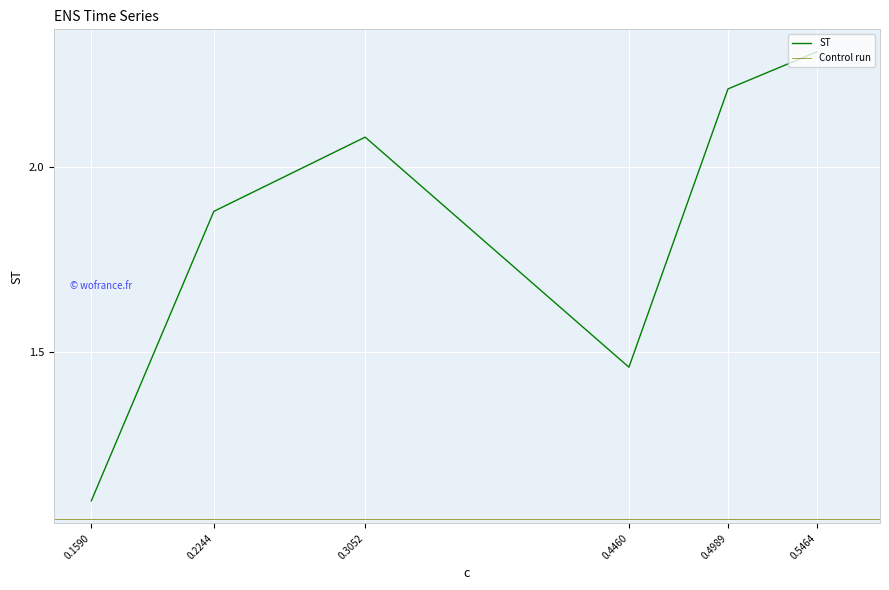

List the labels in order of value, smallest first.

0.159, 0.446, 0.2244, 0.3052, 0.4989, 0.5464